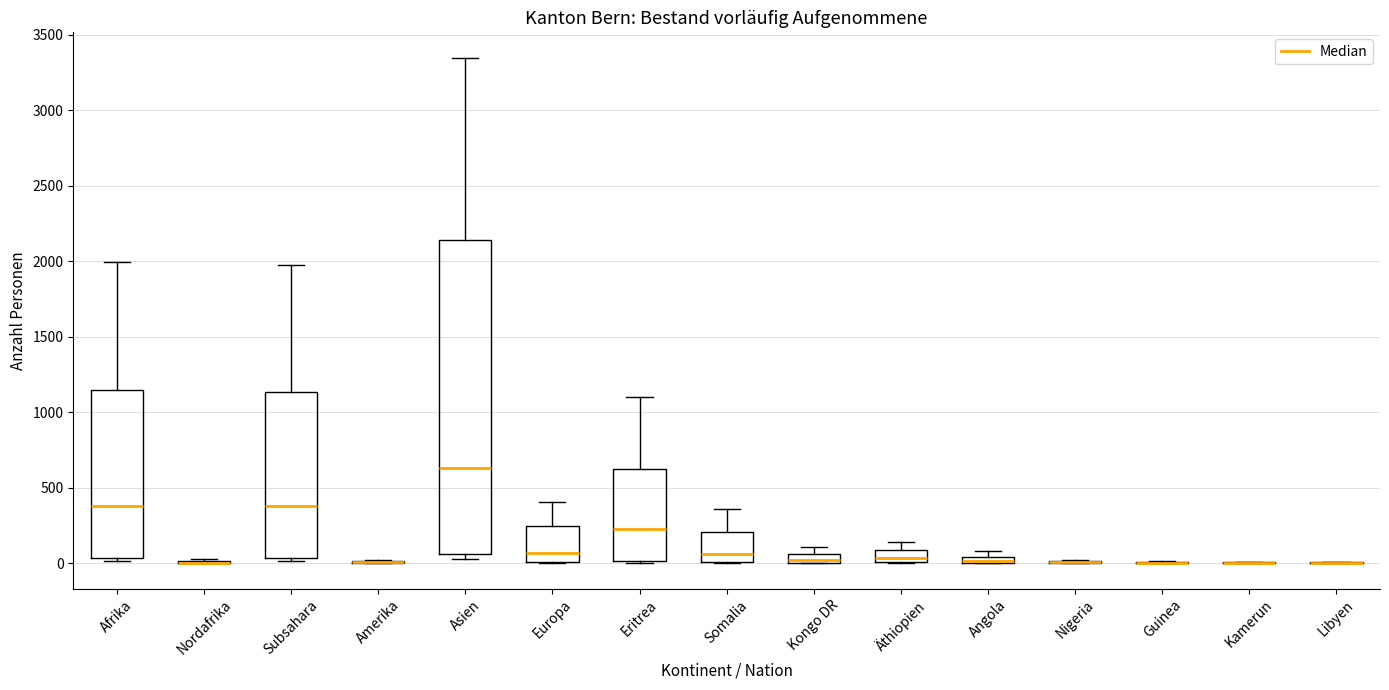

Which box is the tallest, from its lower edge to its upper edge?

Asien